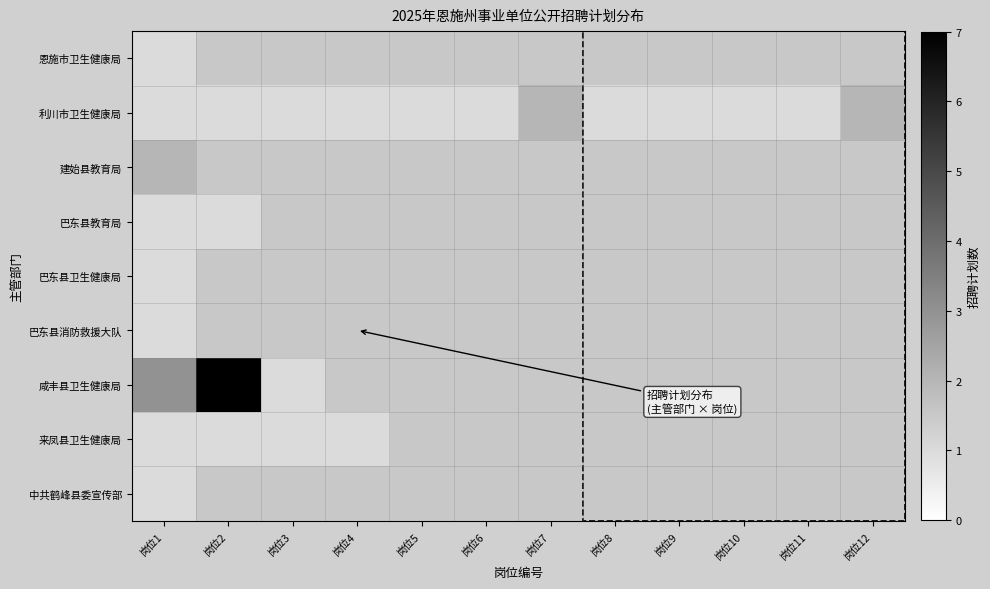

What is the minimum value for 巴东县消防救援大队?

1.0